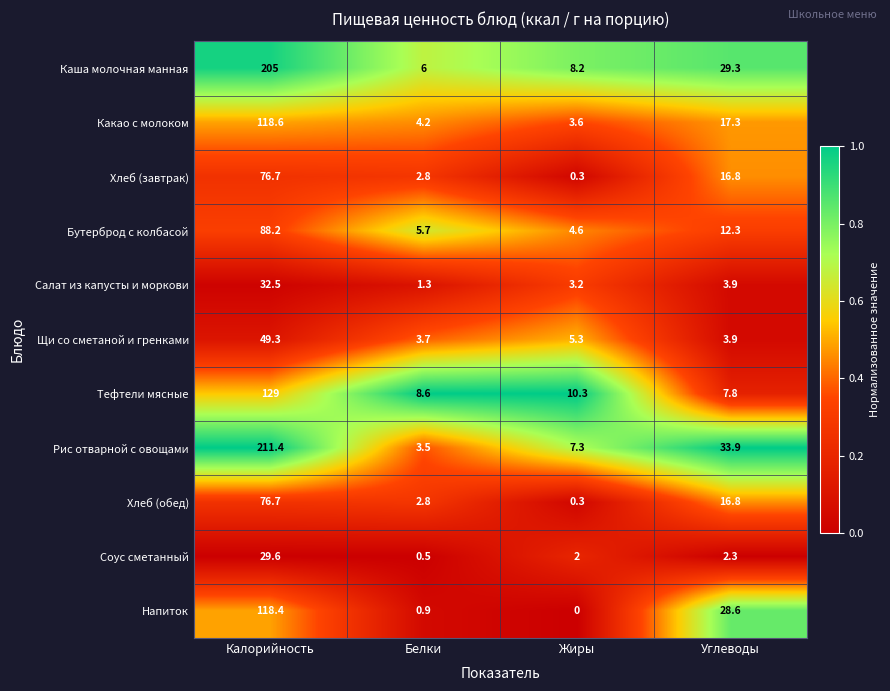

Is the value of Тефтели мясные at Калорийность greater than the value of Хлеб (обед) at Углеводы?

Yes